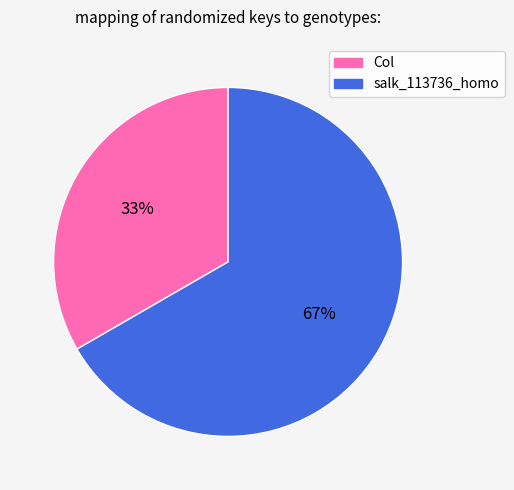

Which category has the smallest portion of the pie?

Col